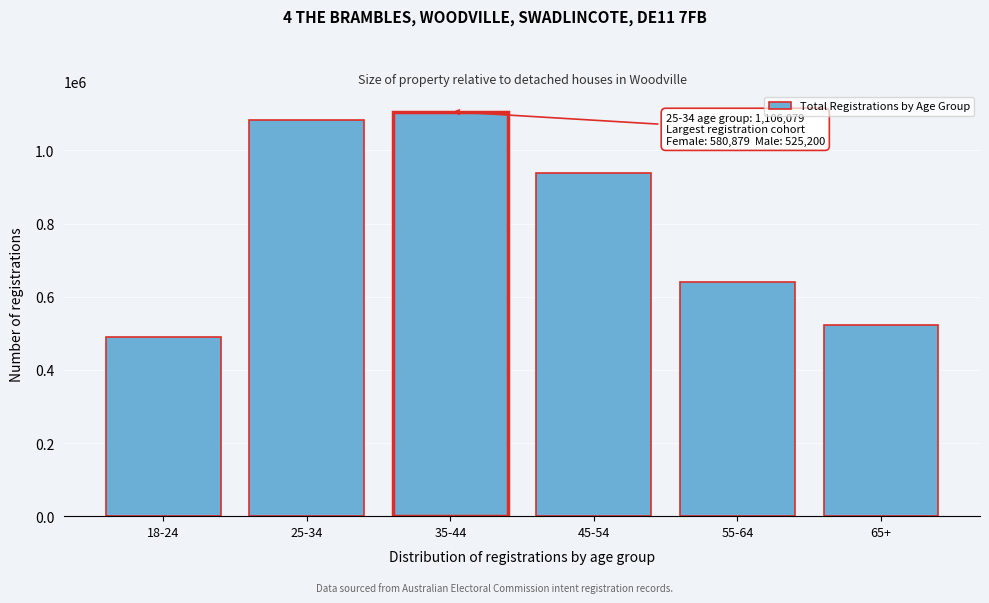

Reading left to right, transcribe all the data shown in this chart.

18-24=489265	25-34=1081714	35-44=1106079	45-54=937005	55-64=639237	65+=522351